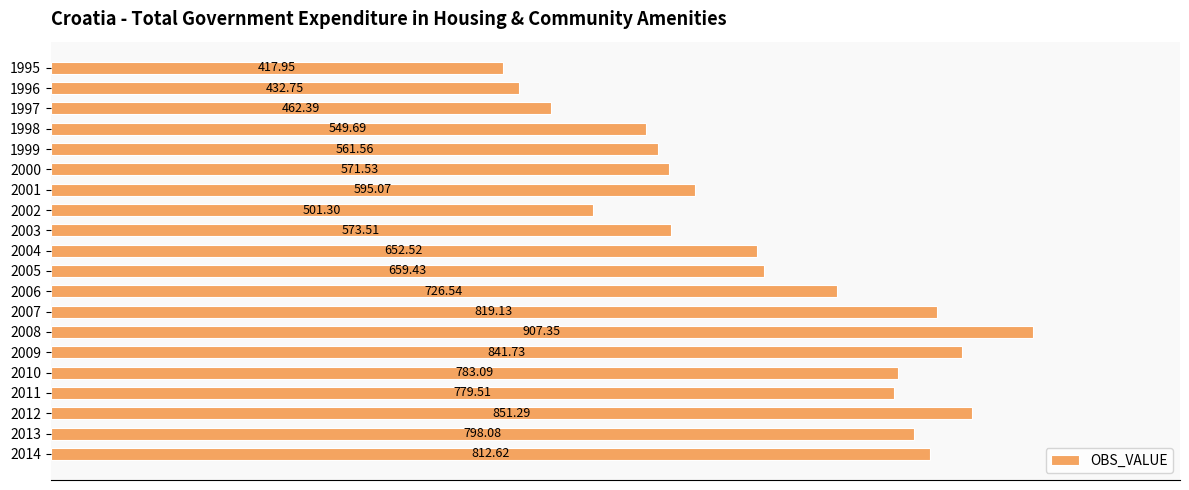

Between 2004 and 2006, which is larger?

2006